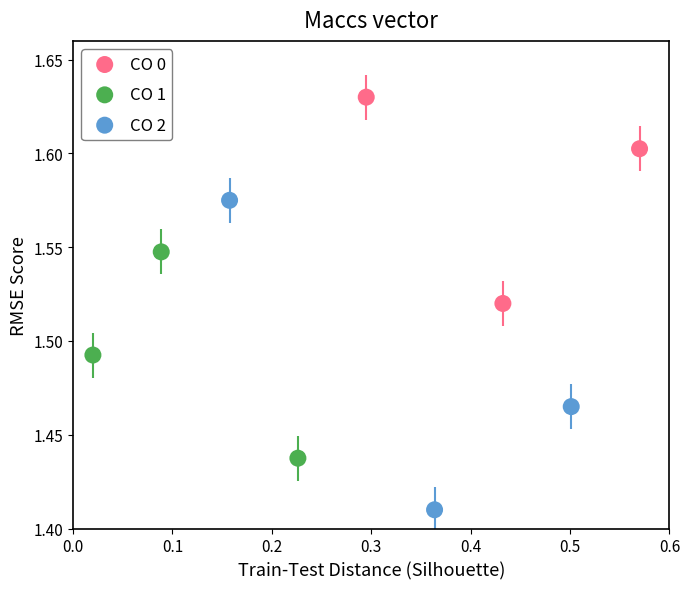

What are all the series names shown in the legend?

CO 0, CO 1, CO 2